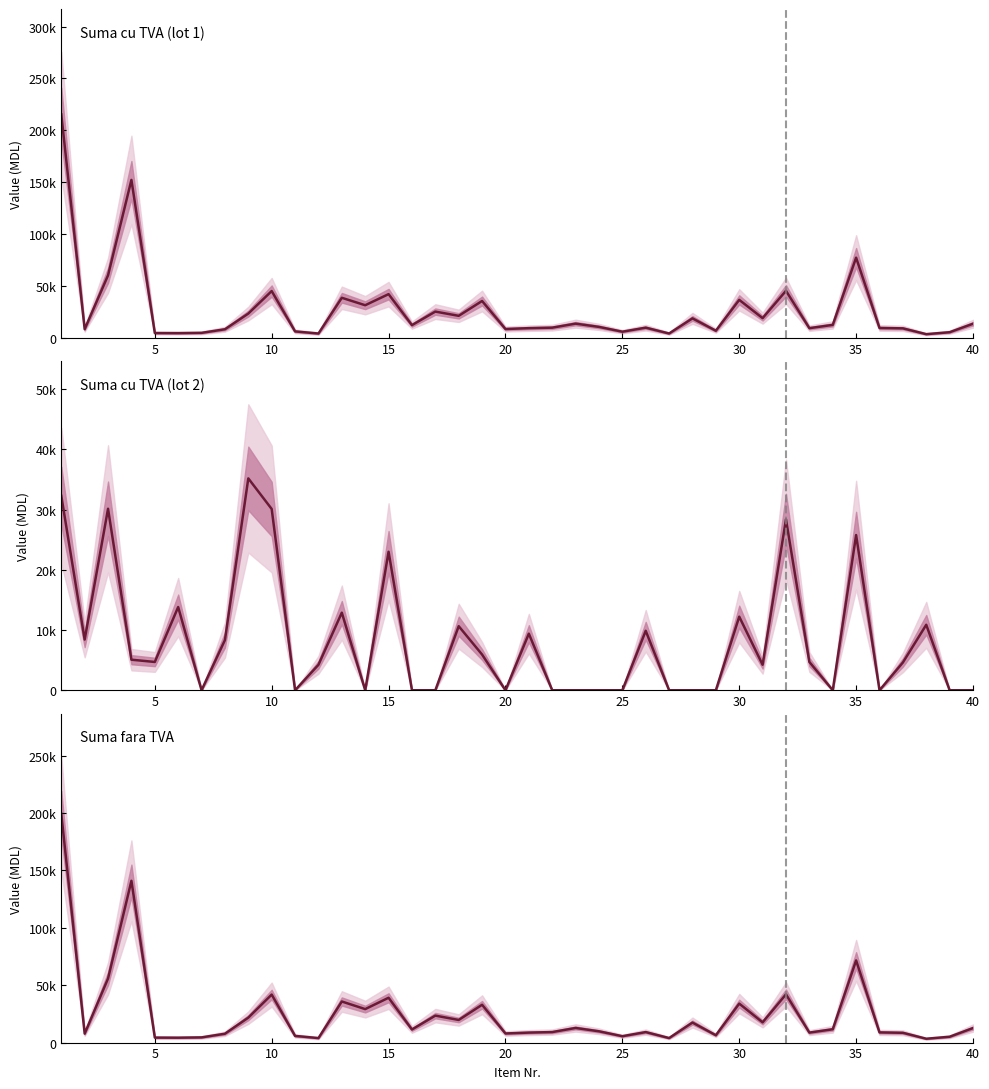

Reading left to right, extract all data points from this chart.

Suma cu TVA (lot 1): 215265.6	8415.4	60289.9	152215.2	4698.0	4607.3	4883.8	8337.6	23457.6	45159.1	6281.3	4225.0	38659.7	31492.8	42174.0	12320.6	25367.0	21280.3	35575.2	8566.6	9396.0	9884.2	13748.4	10616.4	5996.2	9875.5	4257.4	18843.8	6909.8	36663.8	19051.2	45411.8	9396.0	12536.6	77319.4	9577.4	9214.6	3624.5	5490.7	13662.0
Suma cu TVA (lot 2): 32289.8	8415.4	30145.0	5073.8	4698.0	13821.8	0.0	8337.6	35186.4	30106.1	0.0	4225.0	12886.6	0.0	23004.0	0.0	0.0	10640.2	5929.2	0.0	9396.0	0.0	0.0	0.0	0.0	9875.5	0.0	0.0	0.0	12221.3	4233.6	28382.4	4698.0	0.0	25773.1	0.0	4607.3	10873.4	0.0	0.0
Suma fara TVA: 199320.0	7792.0	55824.0	140940.0	4350.0	4266.0	4522.0	7720.0	21720.0	41814.0	5816.0	3912.0	35796.0	29160.0	39050.0	11408.0	23488.0	19704.0	32940.0	7932.0	8700.0	9152.0	12730.0	9830.0	5552.0	9144.0	3942.0	17448.0	6398.0	33948.0	17640.0	42048.0	8700.0	11608.0	71592.0	8868.0	8532.0	3356.0	5084.0	12650.0